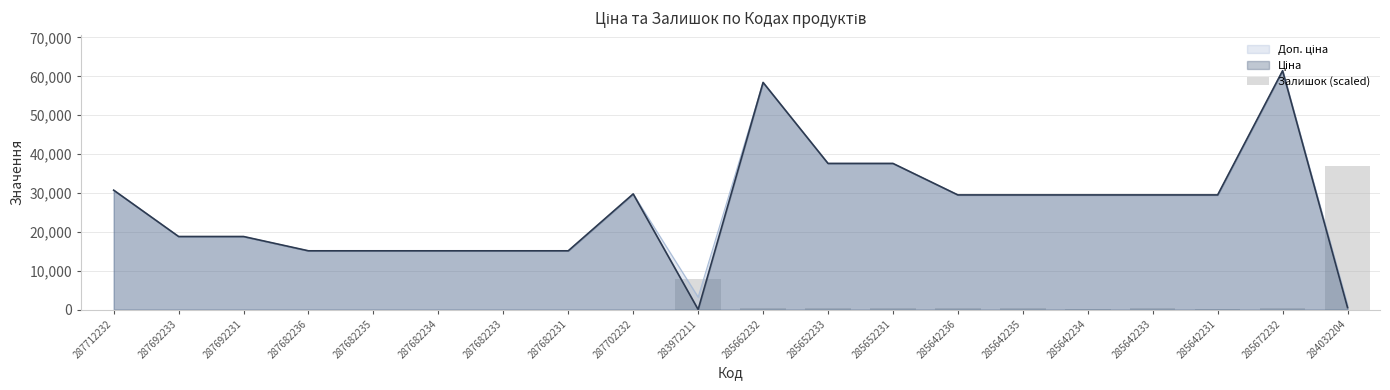

Reading right to left, extract all data points from this chart.

284032204=36860.6	285672232=352.3	285642231=242.2	285642233=308.3	285642234=220.2	285642235=286.3	285642236=352.3	285652231=506.4	285652233=286.3	285662232=308.3	283972211=7927.0	287702232=0.0	287682231=0.0	287682233=0.0	287682234=0.0	287682235=0.0	287682236=0.0	287692231=0.0	287692233=0.0	287712232=0.0